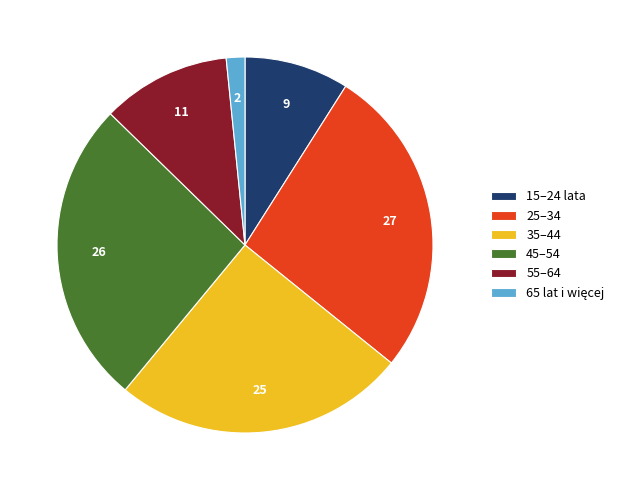

Which has a higher value, 55–64 or 15–24 lata?

55–64